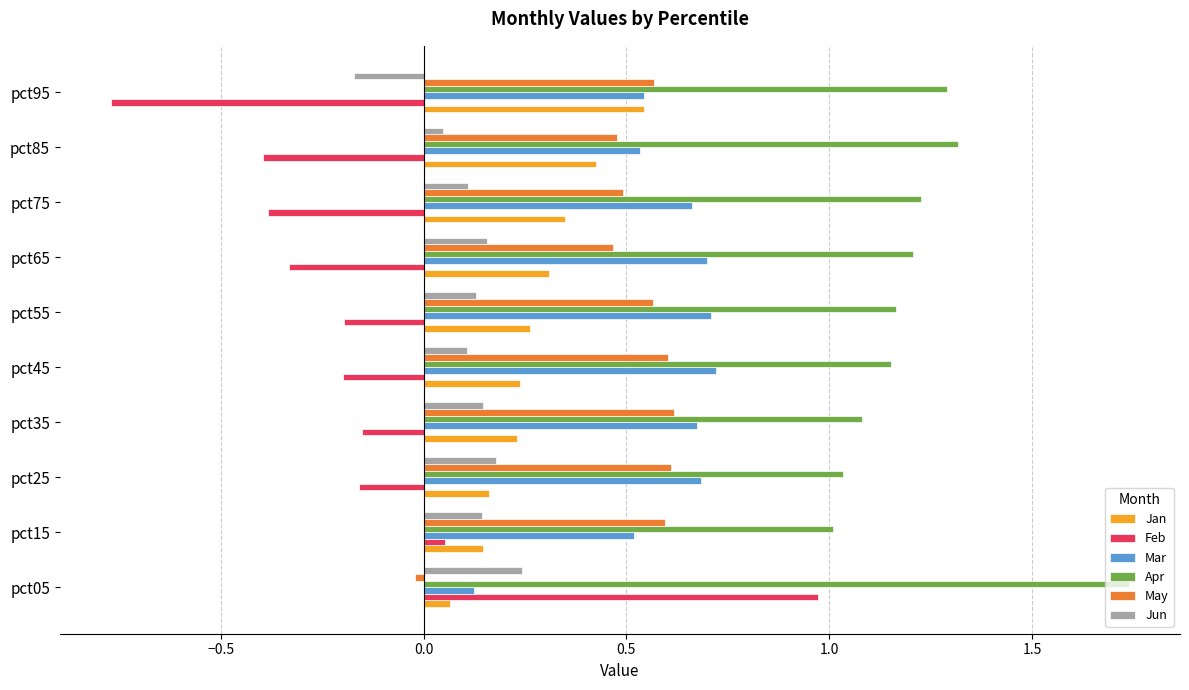

Which series has the widest spread of values?

Feb